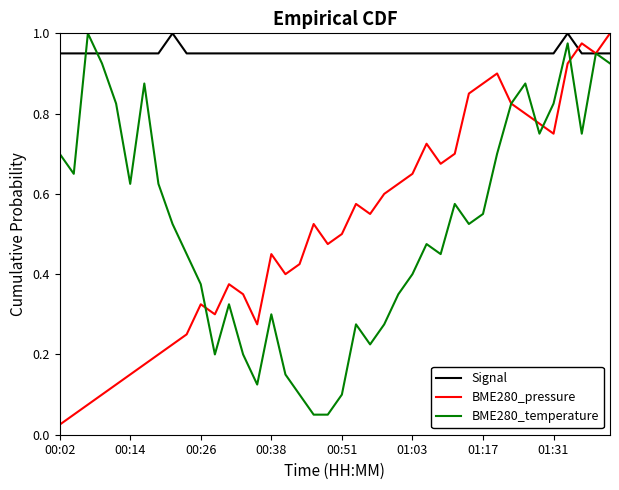

Is this an area chart (filled region under the line)?

No